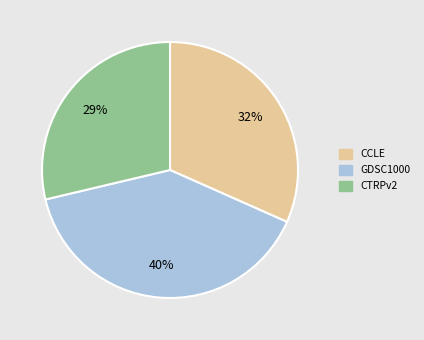

Combined, do GDSC1000 and CCLE account for over 50%?

Yes